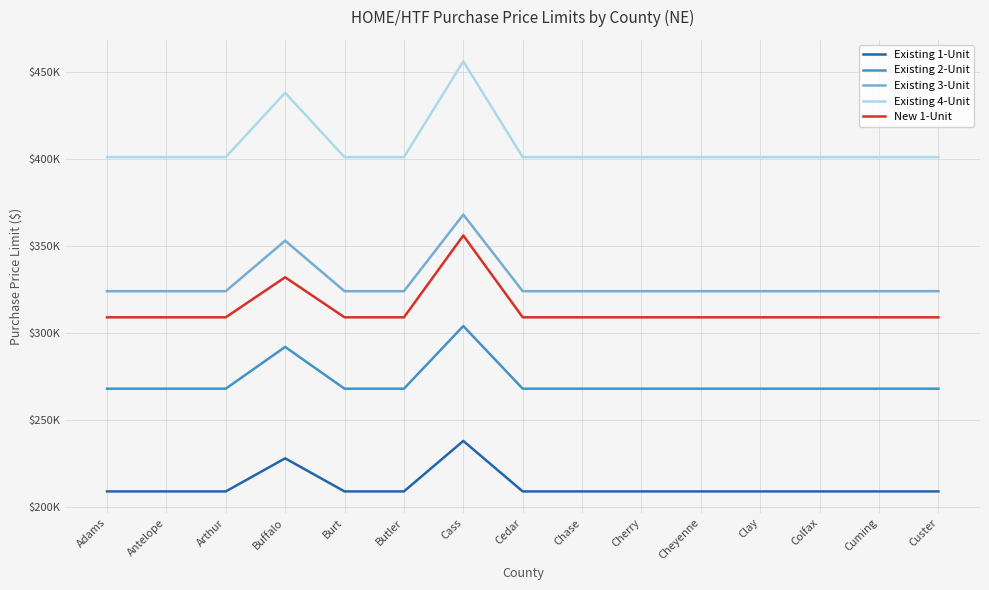

What are all the series names shown in the legend?

Existing 1-Unit, Existing 2-Unit, Existing 3-Unit, Existing 4-Unit, New 1-Unit